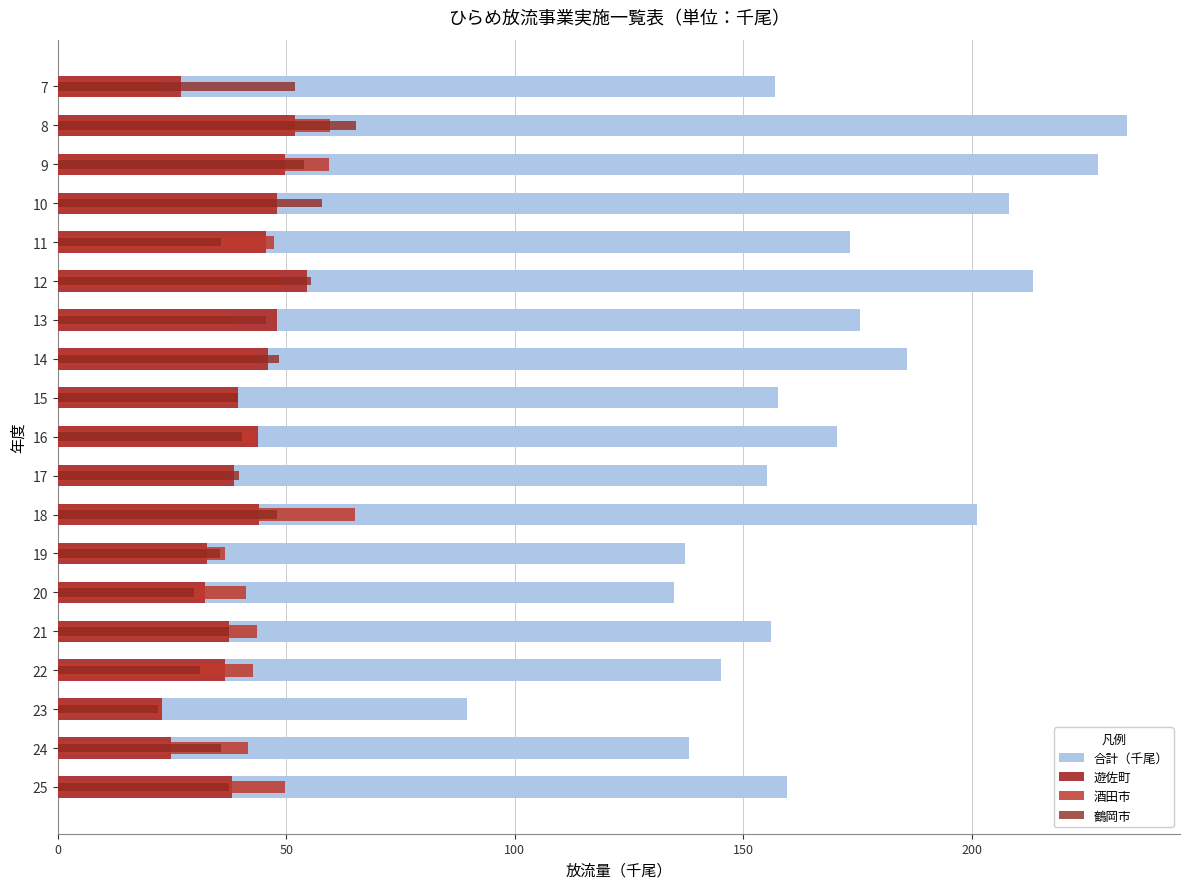

Is it true that 遊佐町 equals 85.9 at 9?

False